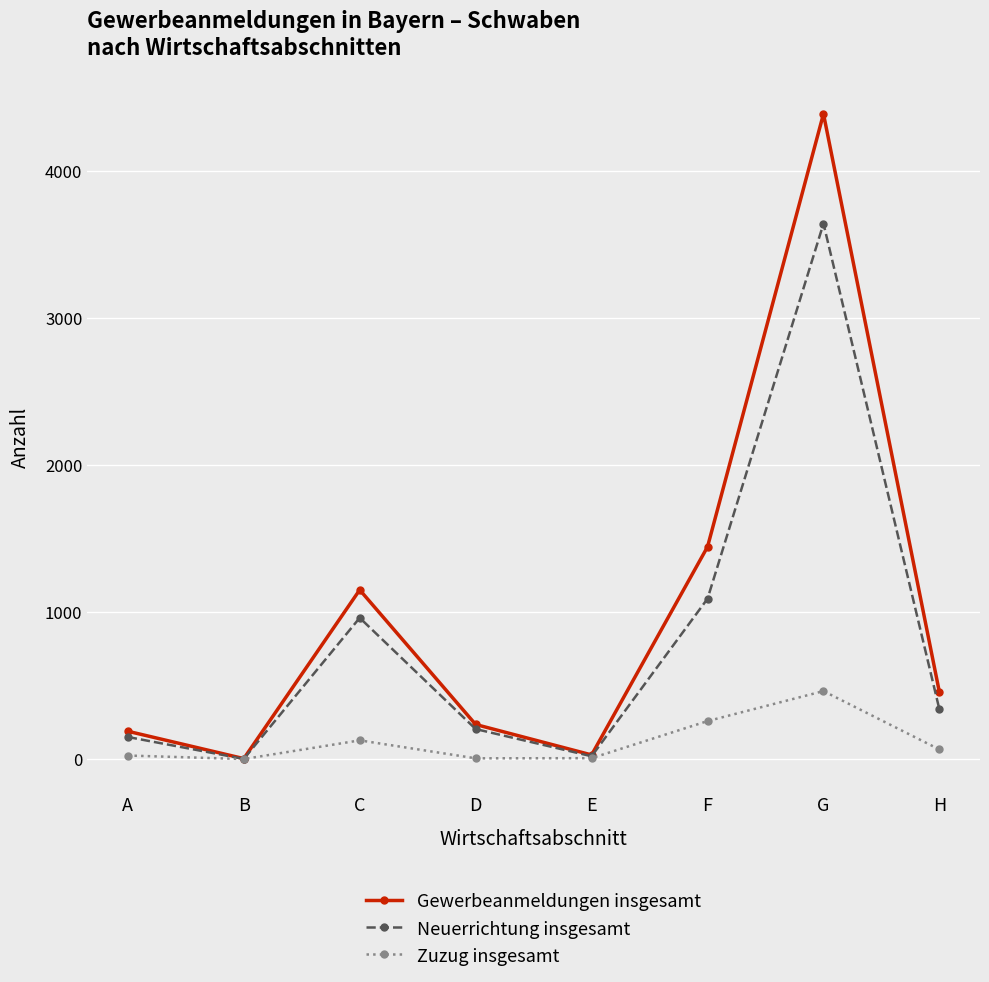

Which series has the widest spread of values?

Gewerbeanmeldungen insgesamt